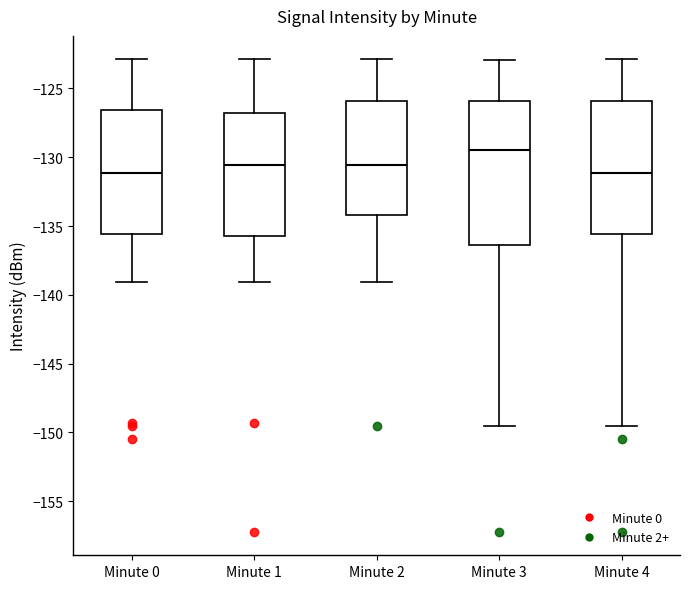

Which box has the highest median line?

Minute 3